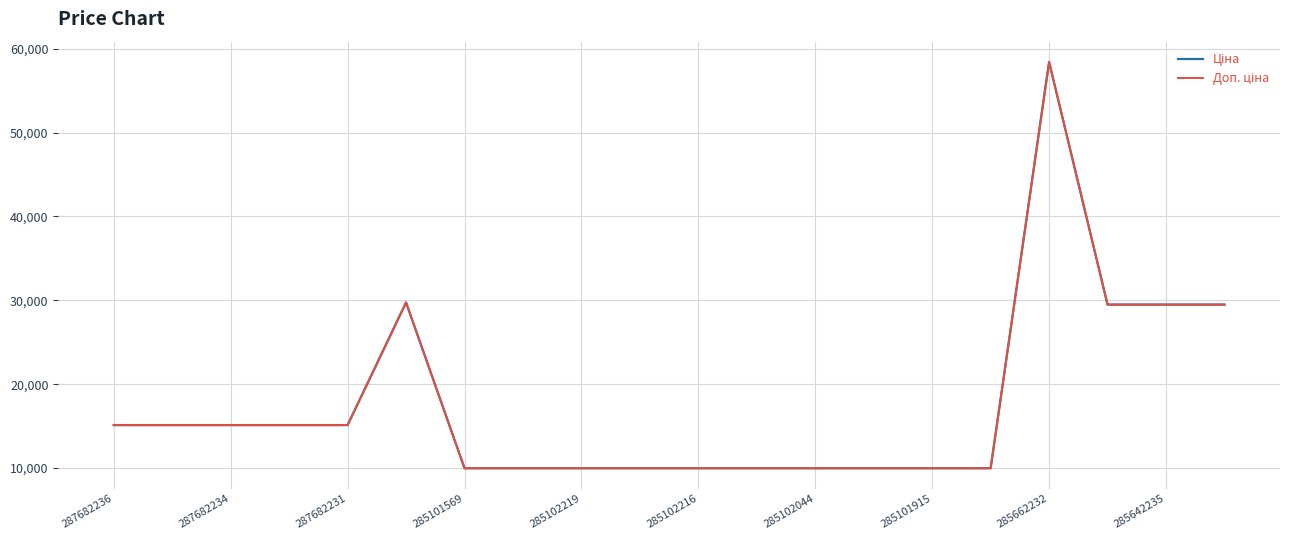

List the series in order of their peak value, lowest first.

Ціна, Доп. ціна